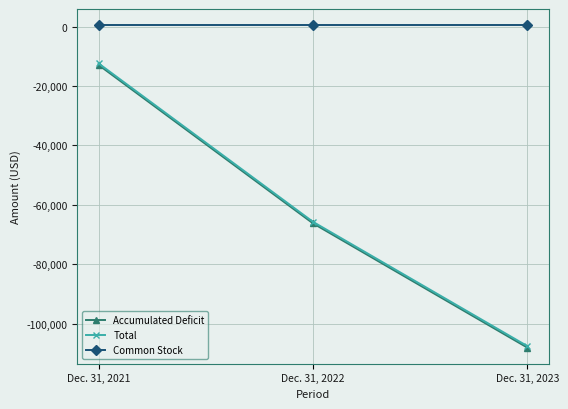

Reading left to right, list all the values displayed in this chart.

Accumulated Deficit: -12918	-66247	-108097
Total: -12418	-65747	-107597
Common Stock: 500	500	500